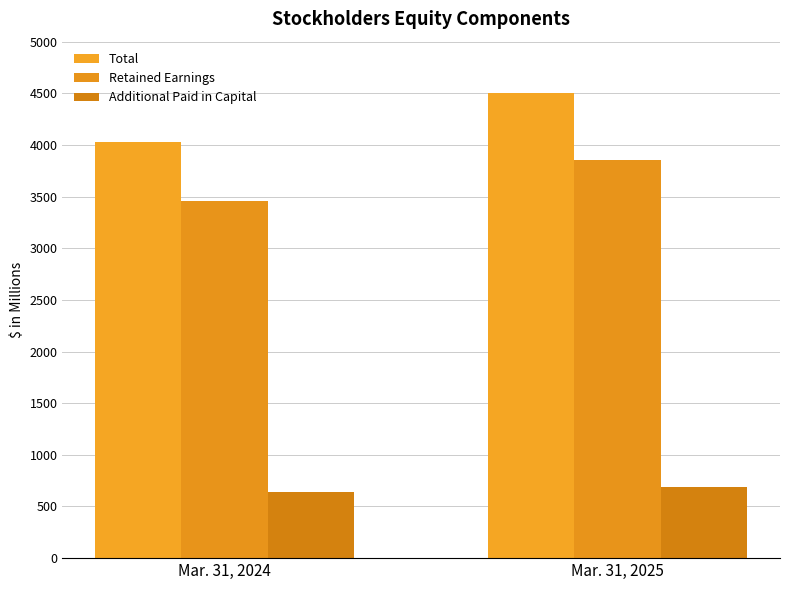

List the series in order of their overall mean, highest first.

Total, Retained Earnings, Additional Paid in Capital